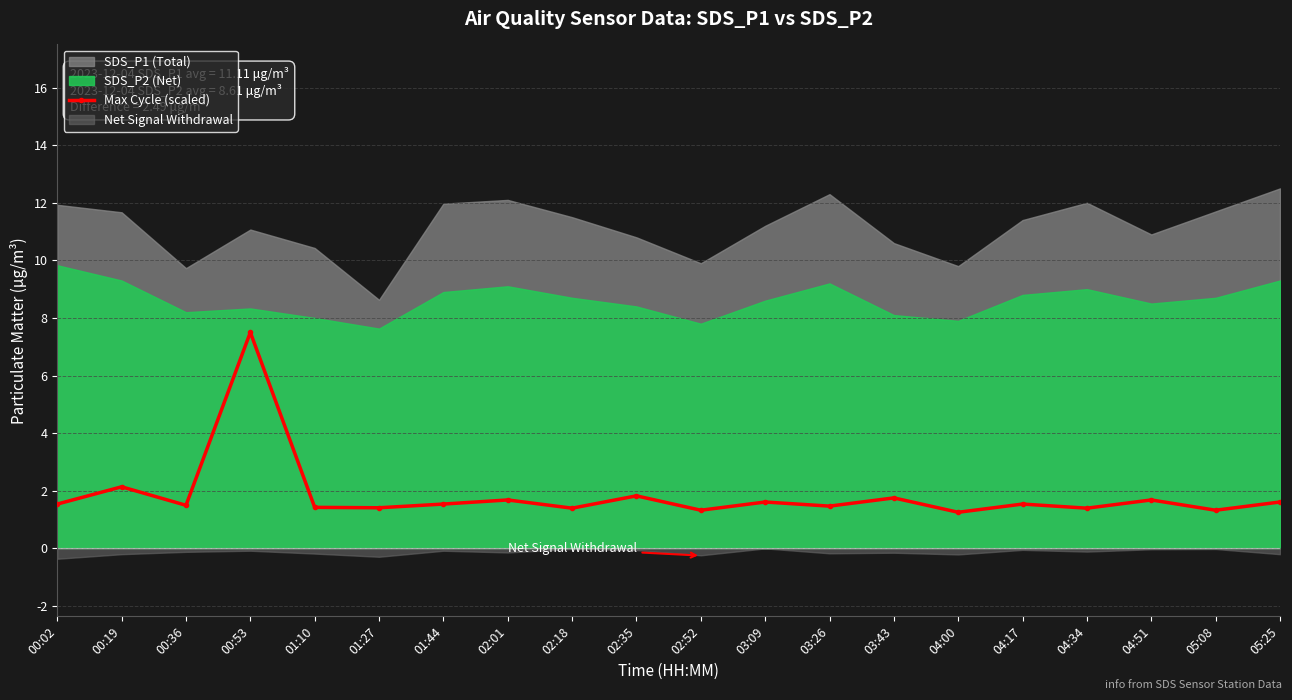

What is the difference between the maximum and minimum values?

6.2